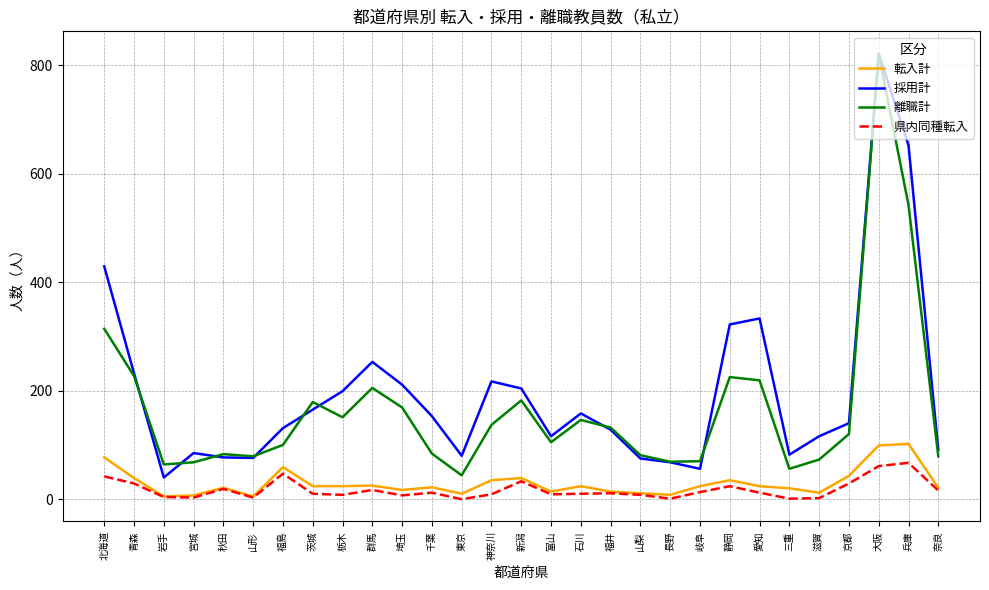

What is the spread (max minus min) of values at 京都?

111